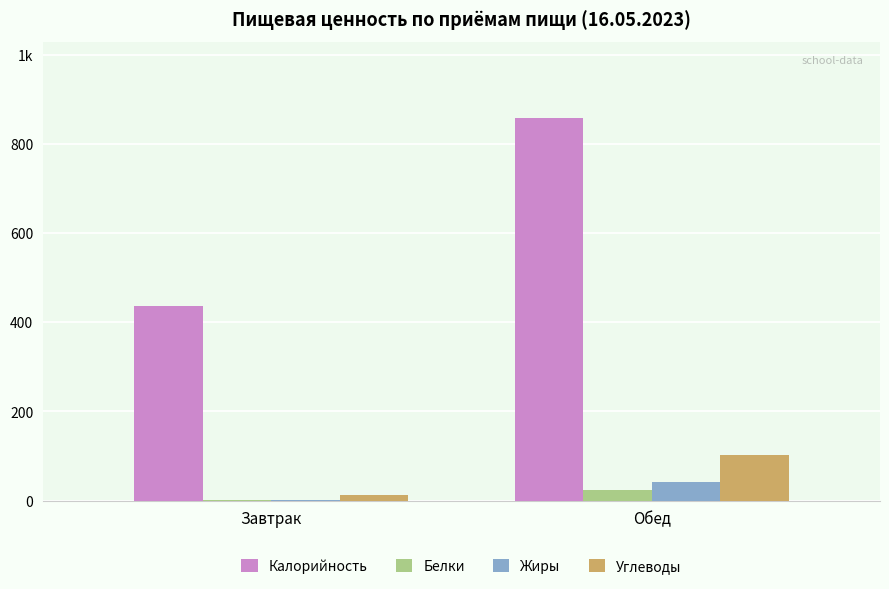

The Белки series shows 24.2 at Обед. True or false?

True